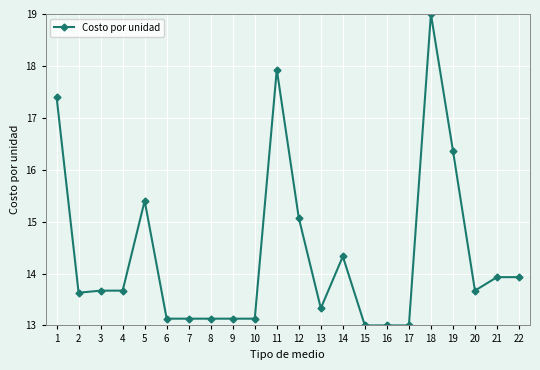

Does the chart have visible grid lines?

Yes